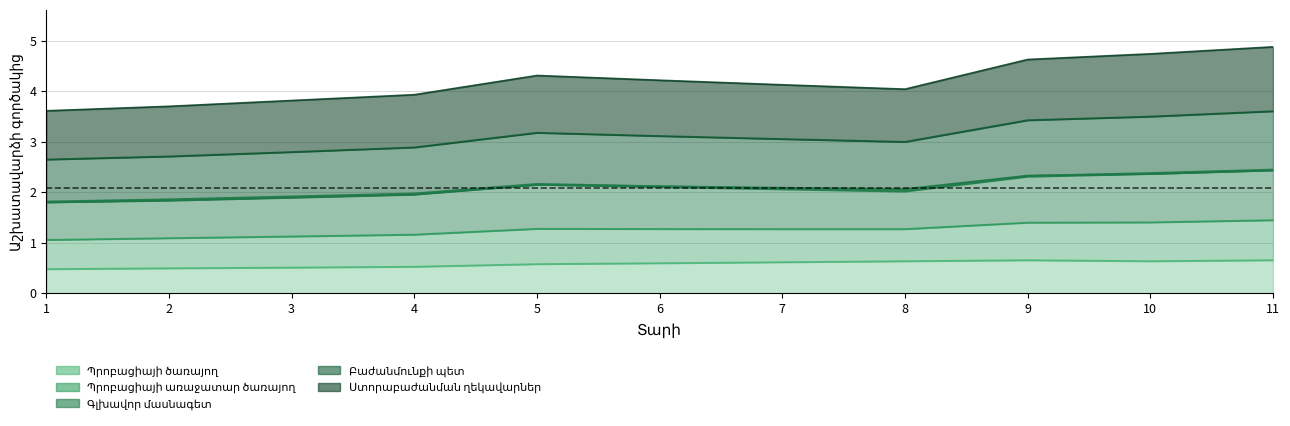

Rank the categories by Պրոբացիայի առաջատար ծառայող value from lowest to highest.

1, 2, 3, 4, 8, 7, 6, 5, 9, 10, 11